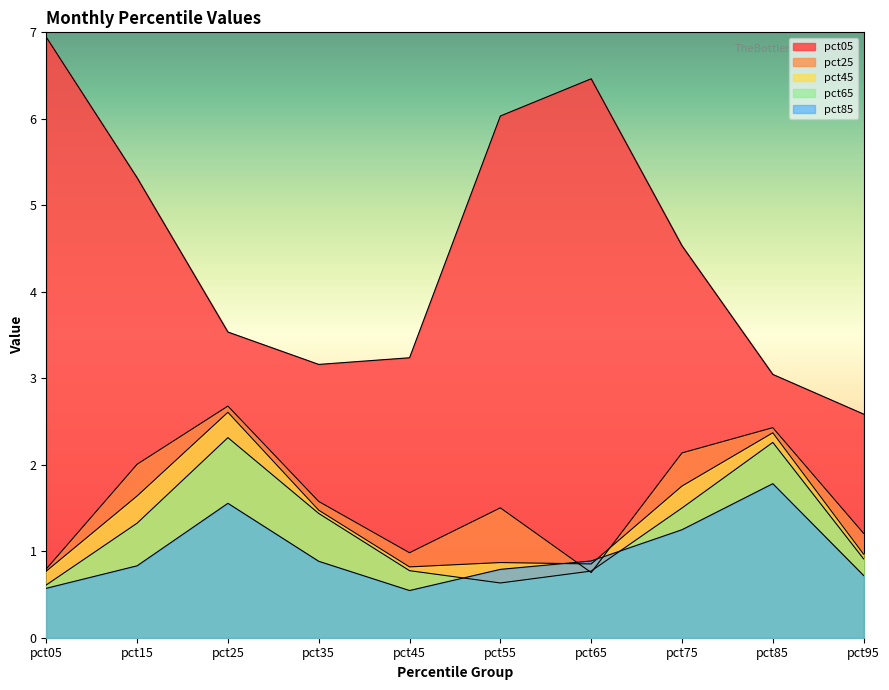

True or false: pct25 has a value of 0.8 at pct35.

False